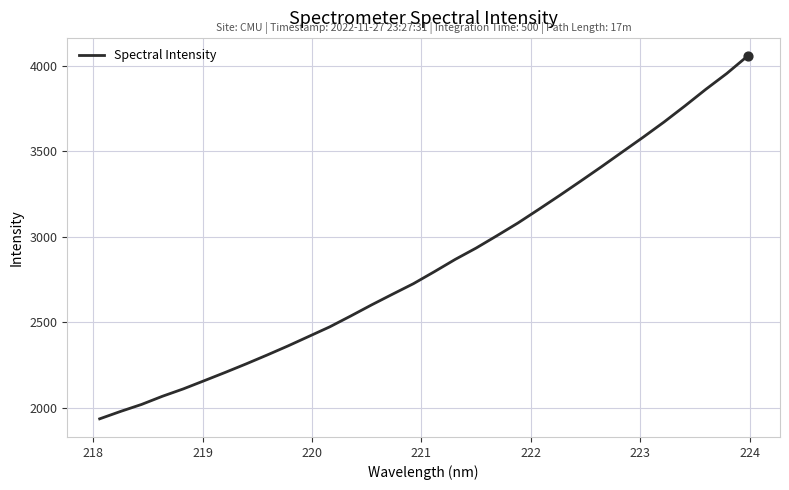

What is the maximum value shown in the chart?

4058.2